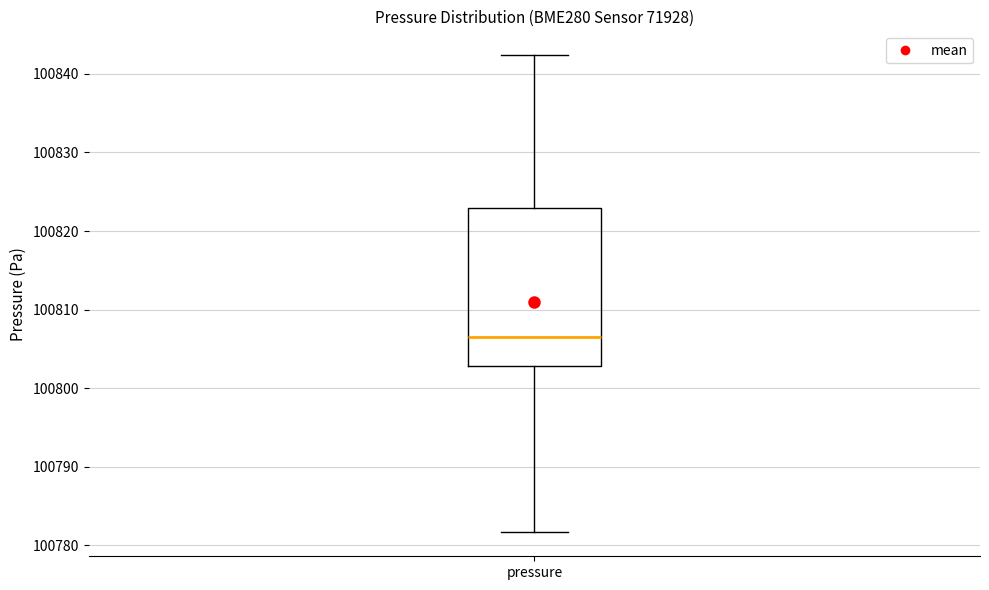

Where does the median line of the box for pressure sit on the y-axis? The values are not printed on the chart, so give them approximately, as read against the axis.

100806